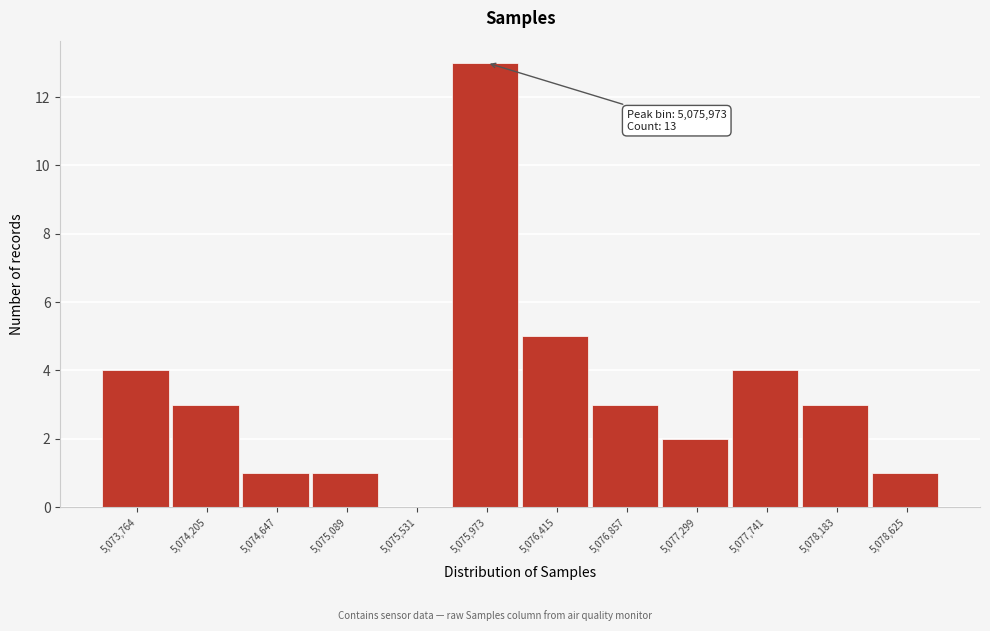

Reading left to right, list all the values displayed in this chart.

5,073,764=4	5,074,205=3	5,074,647=1	5,075,089=1	5,075,531=0	5,075,973=13	5,076,415=5	5,076,857=3	5,077,299=2	5,077,741=4	5,078,183=3	5,078,625=1